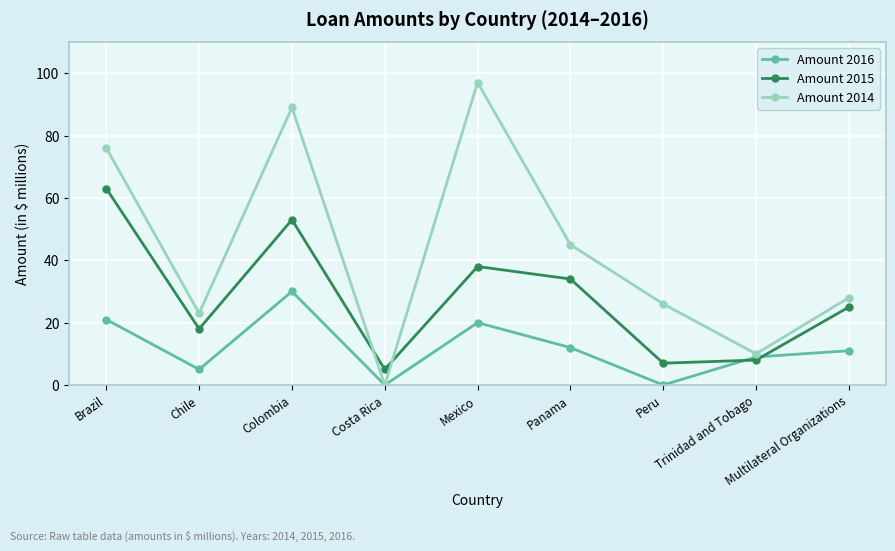

What are all the series names shown in the legend?

Amount 2016, Amount 2015, Amount 2014